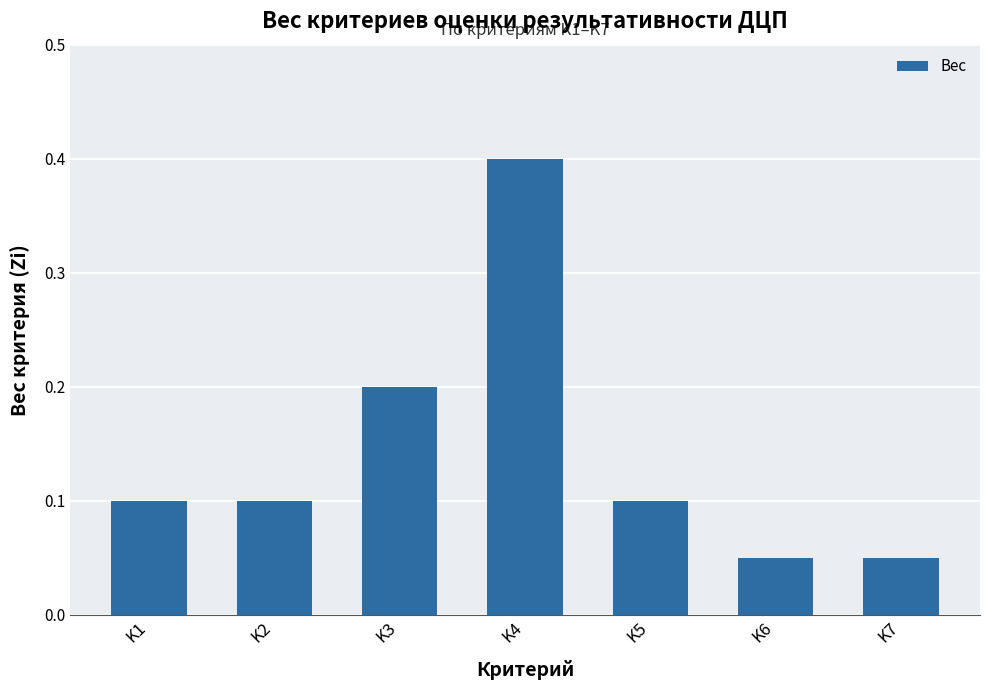

What is the maximum value shown in the chart?

0.4